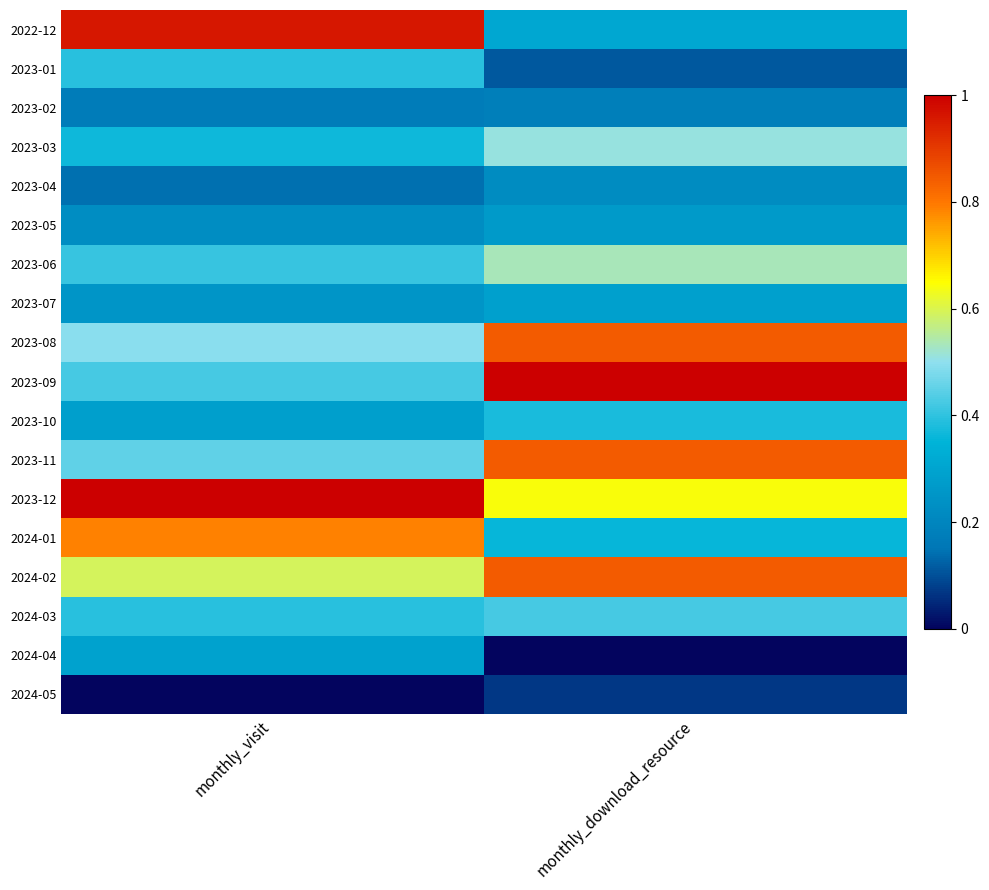

What is the spread (max minus min) of values at monthly_download_resource?

1.0